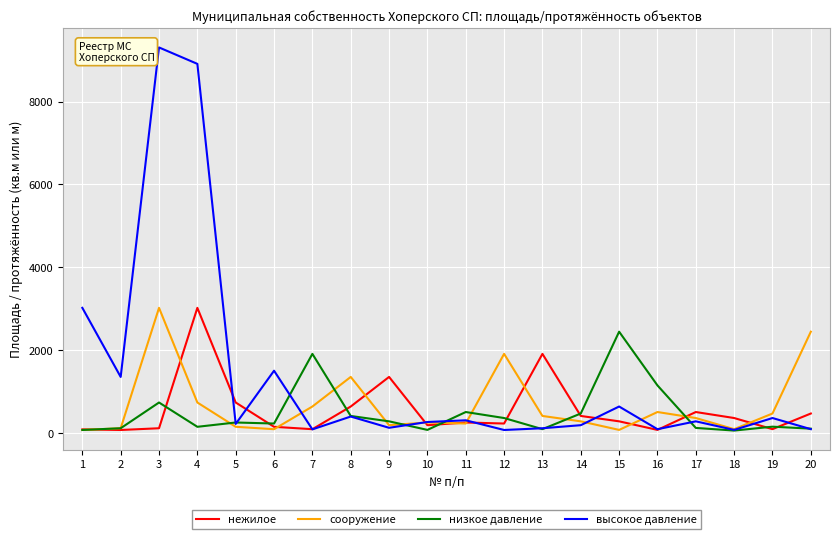

What is the difference between the highest and lowest values at 8?

957.0